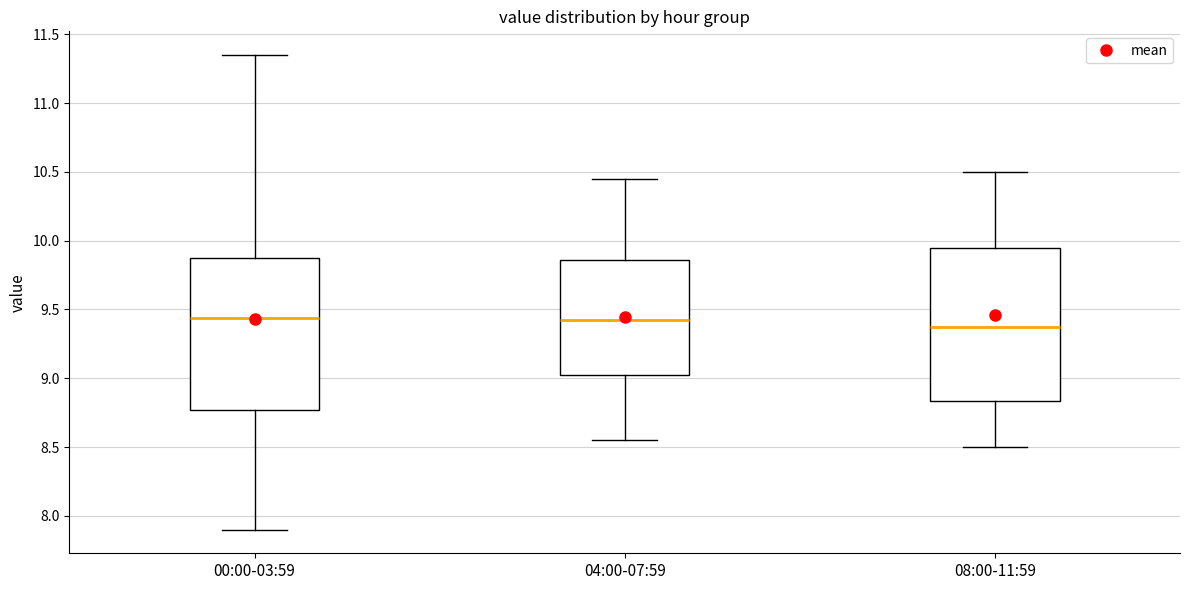

Reading left to right, read every box against the y-axis: the position of its median line, the range the box covers, and the ends of its whiskers. The values are not printed on the chart, so give them approximately, as read against the axis.

00:00-03:59: median 9.45, box 8.75 to 9.90, whiskers 7.90 to 11.35
04:00-07:59: median 9.45, box 9.05 to 9.85, whiskers 8.55 to 10.45
08:00-11:59: median 9.40, box 8.85 to 9.95, whiskers 8.50 to 10.50